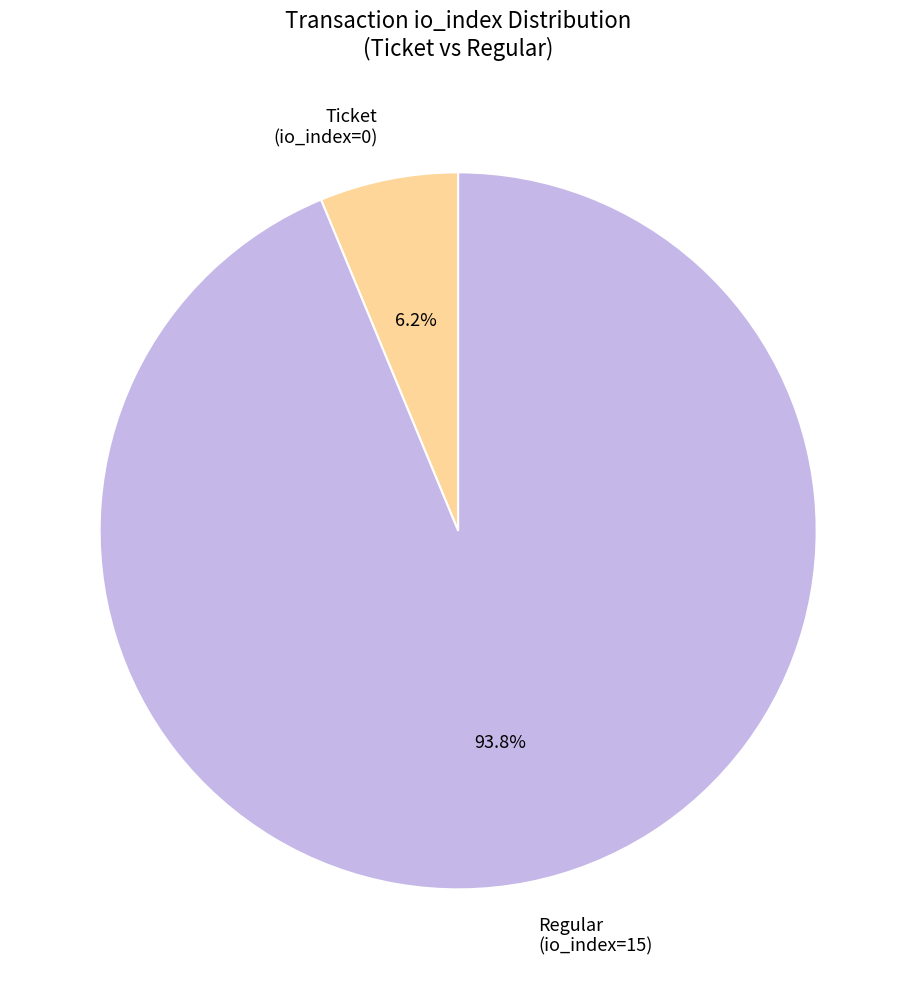

Is the sum of Regular (io_index=15) and Ticket (io_index=0) greater than half?

Yes